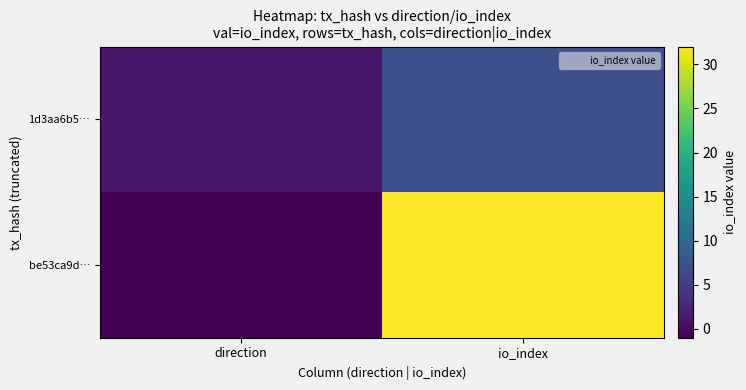

At which category is the sum across all series the highest?

io_index